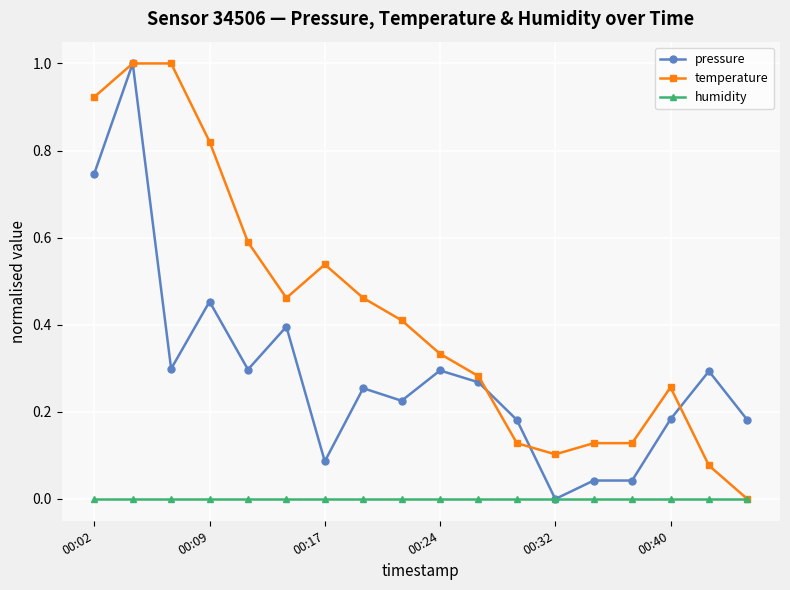

What is the value of the temperature point at the 5th from the left?

0.6